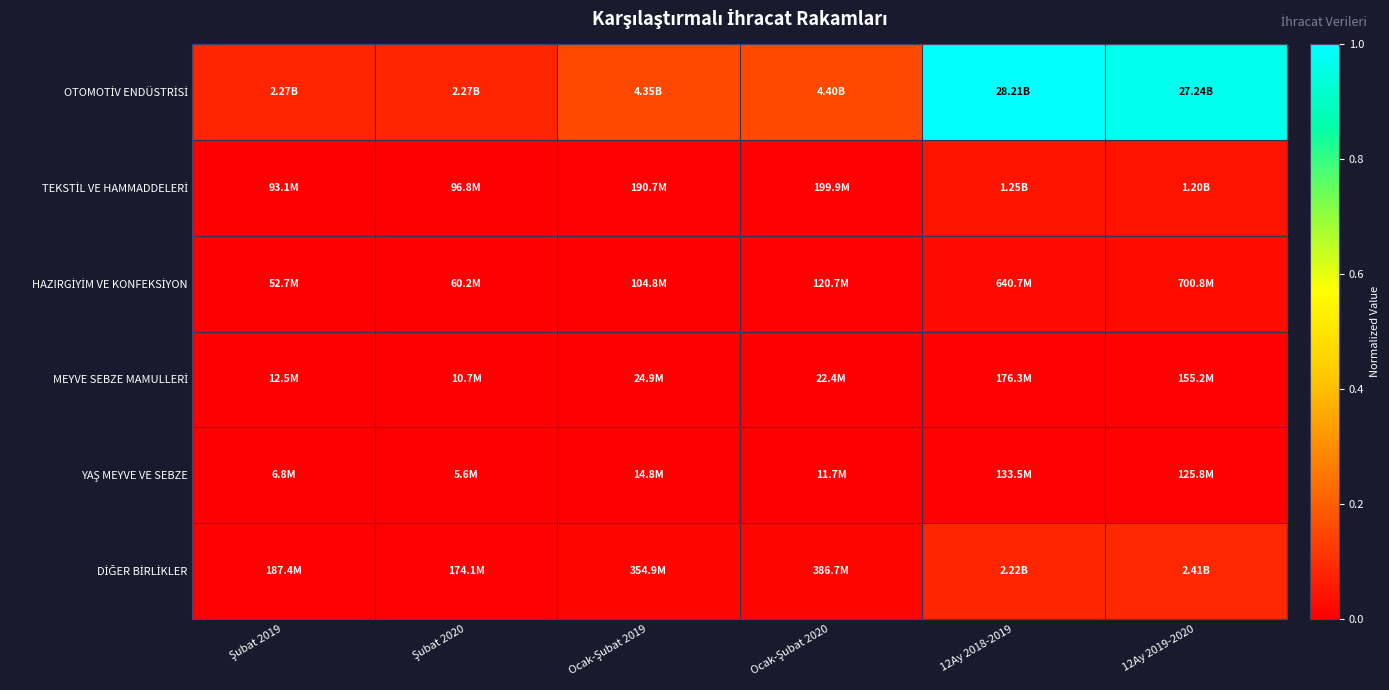

Which series has the widest spread of values?

OTOMOTİV ENDÜSTRİSİ